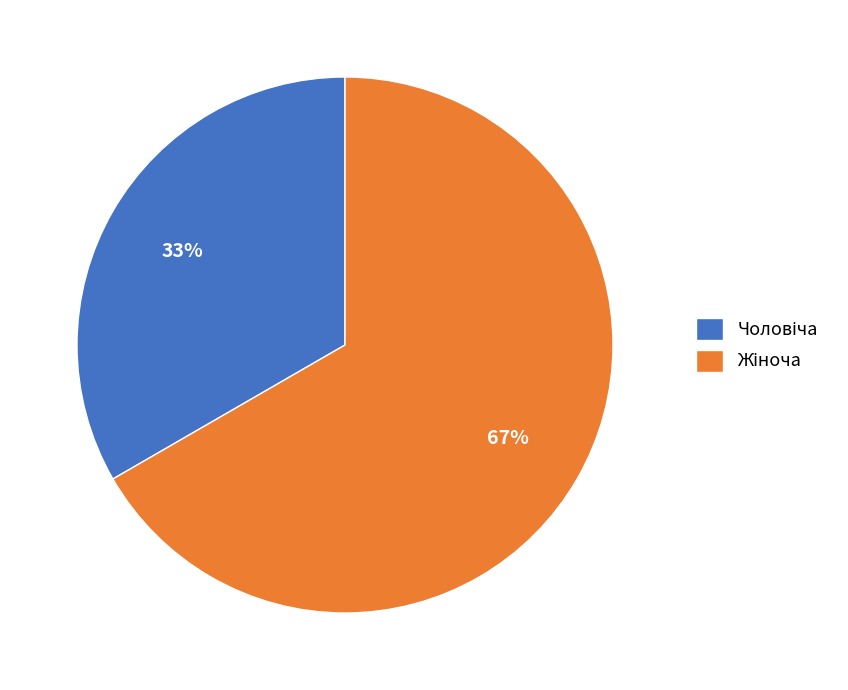

Is there a majority slice in this chart?

Yes